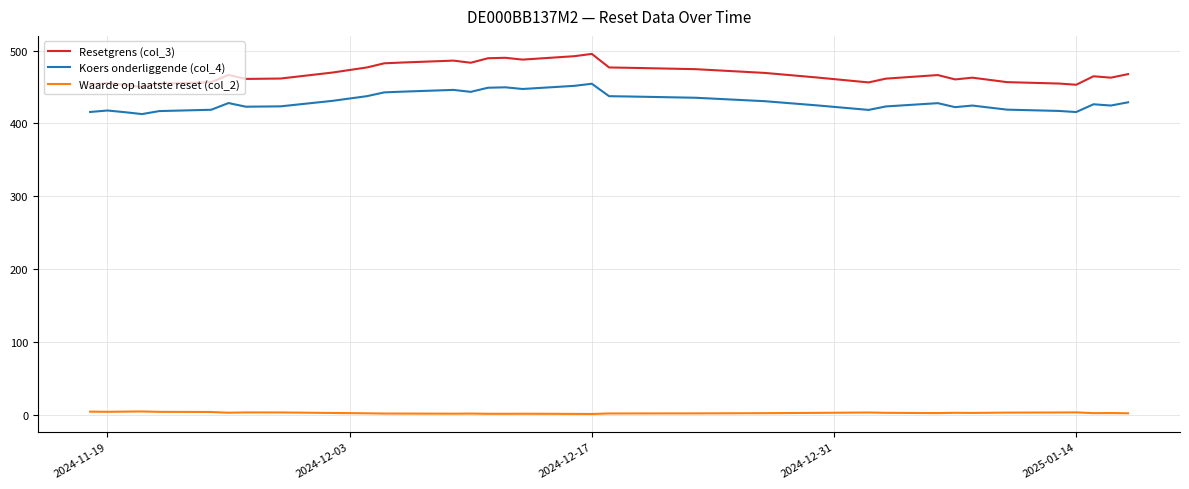

What is the maximum value for Resetgrens (col_3)?

495.4